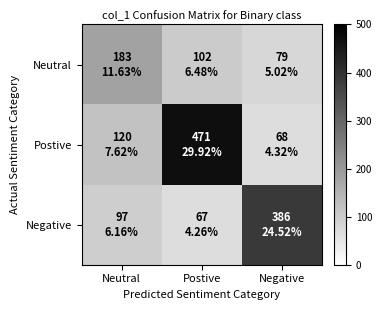

Reading left to right, transcribe all the data shown in this chart.

Neutral: Neutral=183	Postive=102	Negative=79
Postive: Neutral=120	Postive=471	Negative=68
Negative: Neutral=97	Postive=67	Negative=386